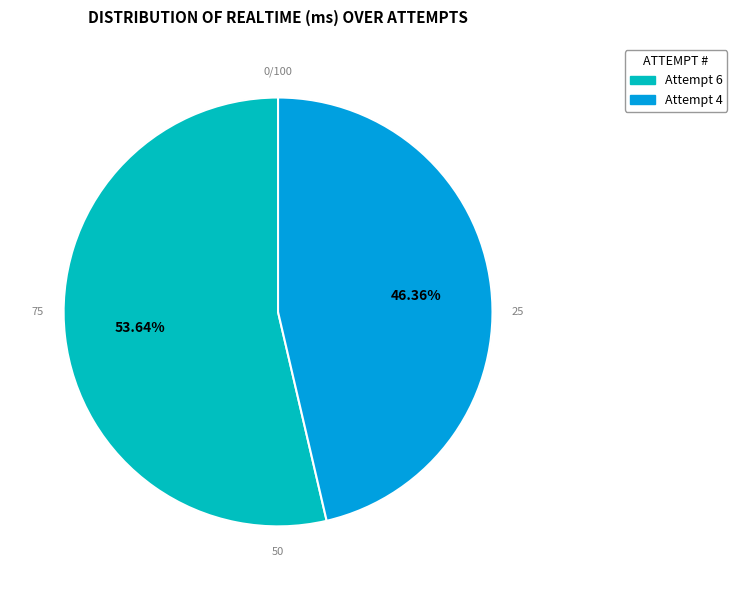

To the nearest percent, what is the combined percentage of Attempt 6 and Attempt 4?

100%